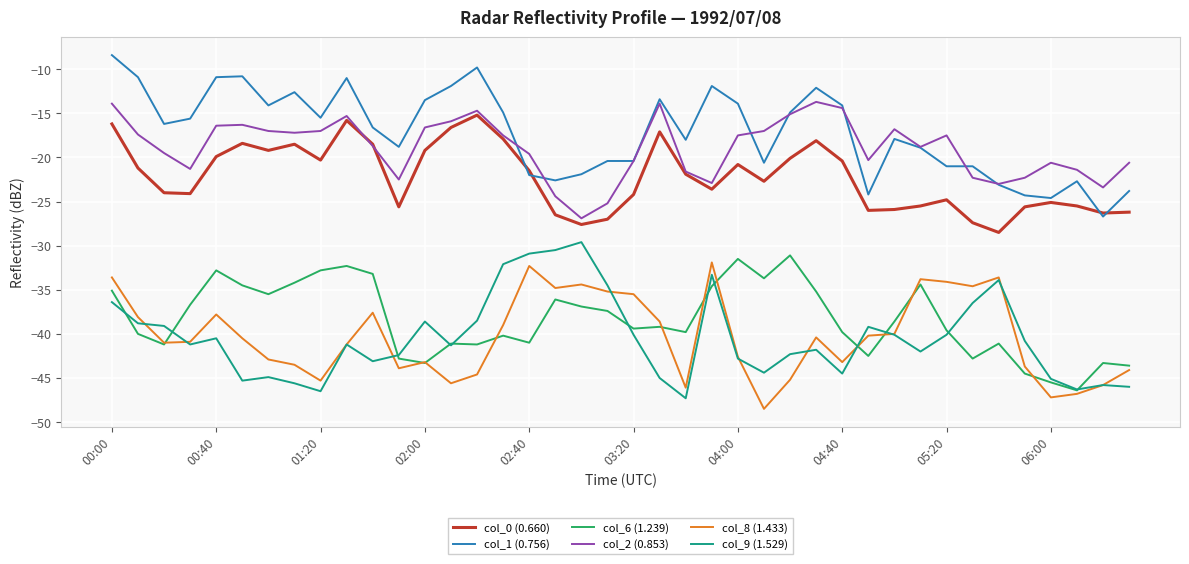

How many values in the col_6 (1.239) series exceed -39?

19